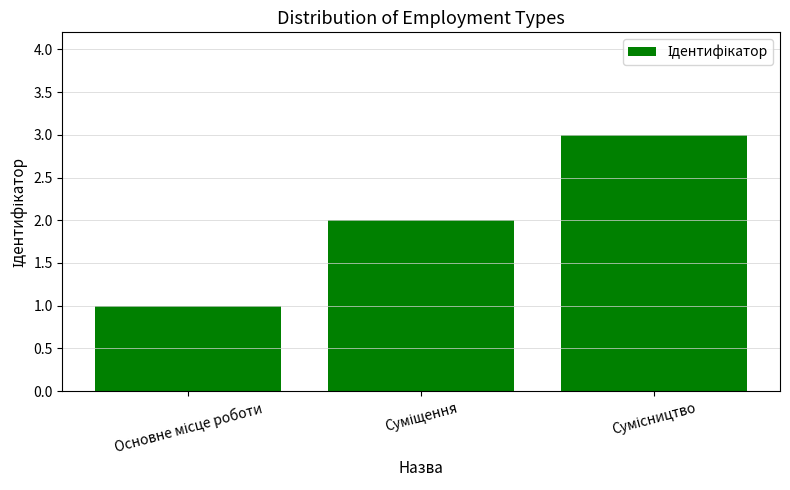

How many bars are there in total?

3